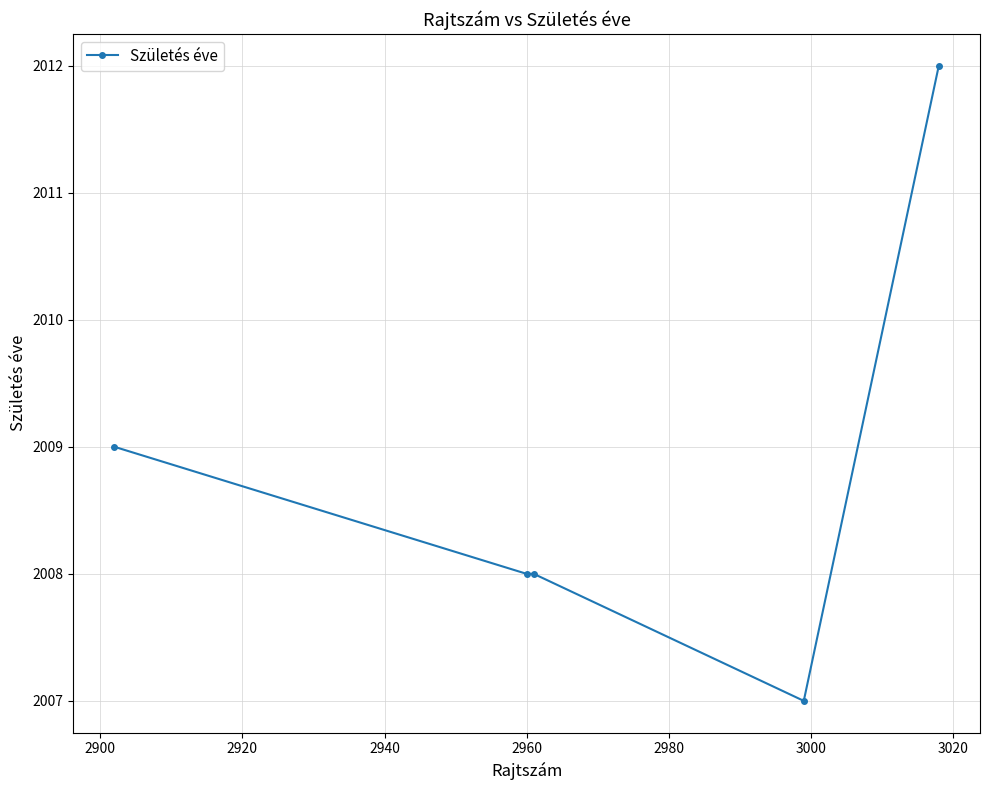

What is the difference between the maximum and minimum values?

5